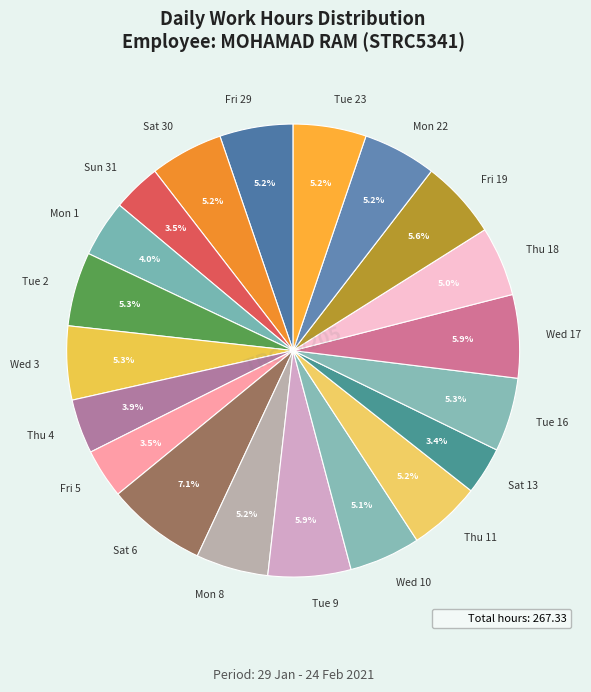

Between Mon 22 and Tue 9, which is larger?

Tue 9